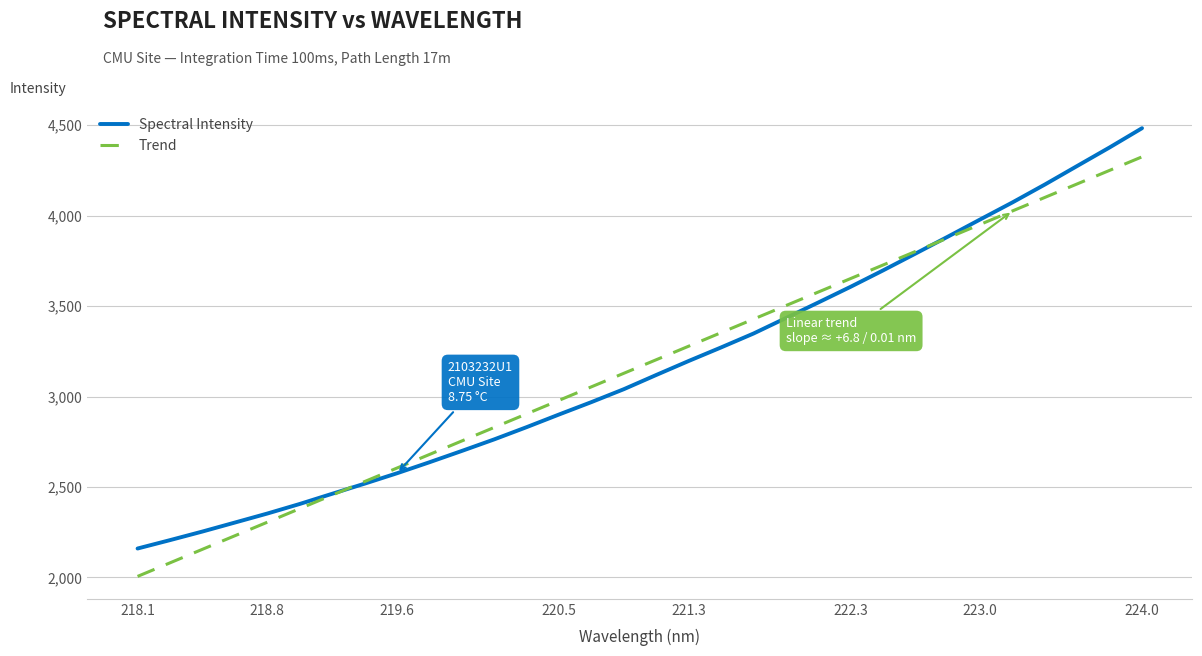

Which series has the widest spread of values?

Spectral Intensity